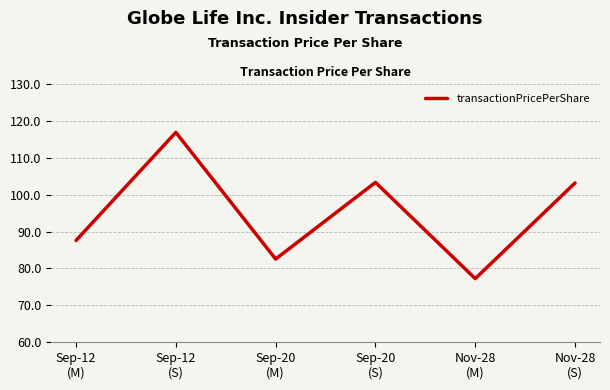

True or false: the data has more than 1 interior local peaks.

True